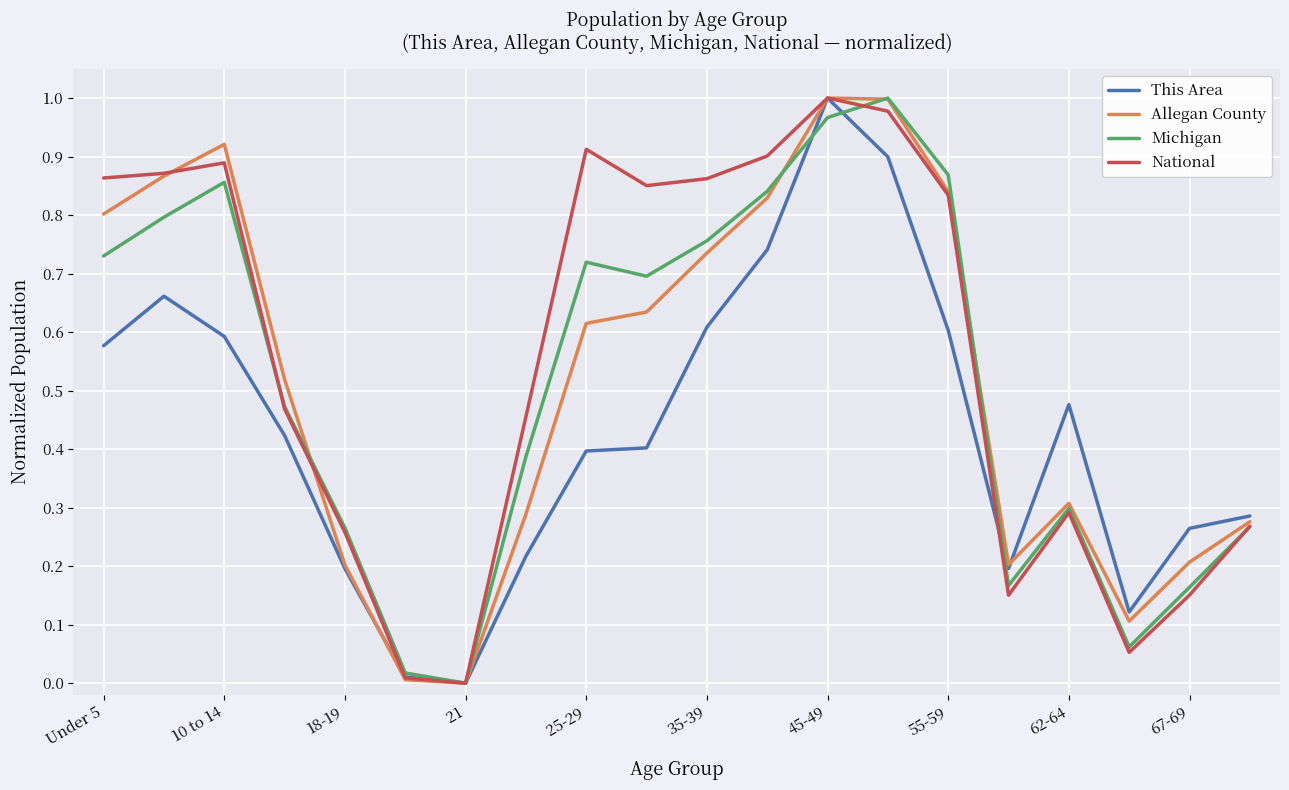

What is the maximum value for Allegan County?

1.0